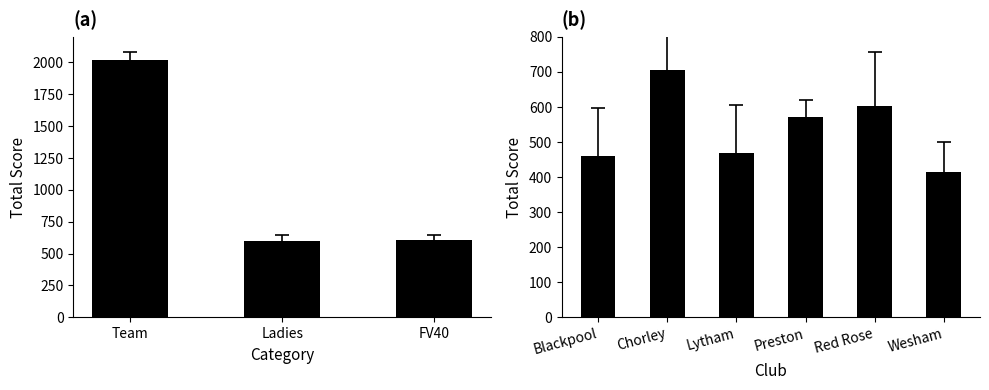

What is the smallest value displayed?

415